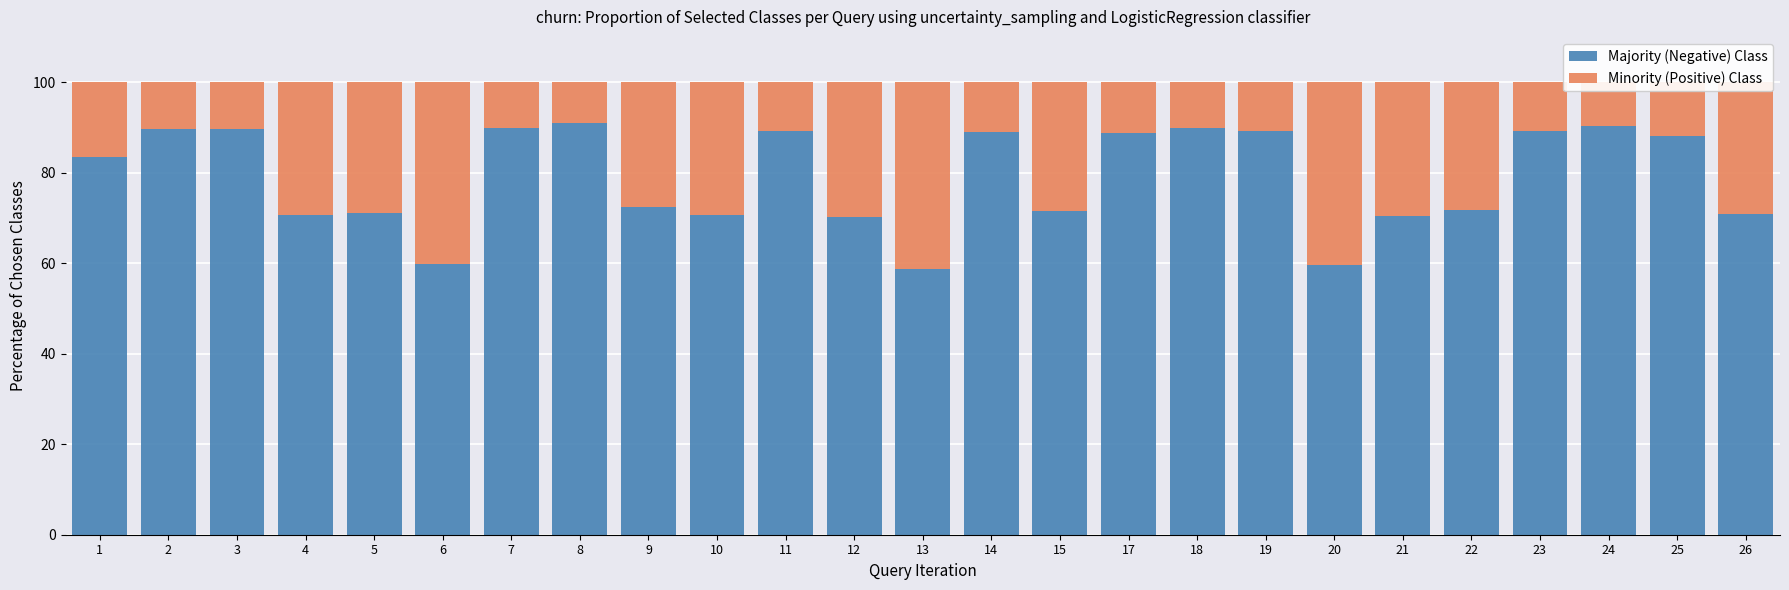

How many series are shown in this chart?

2